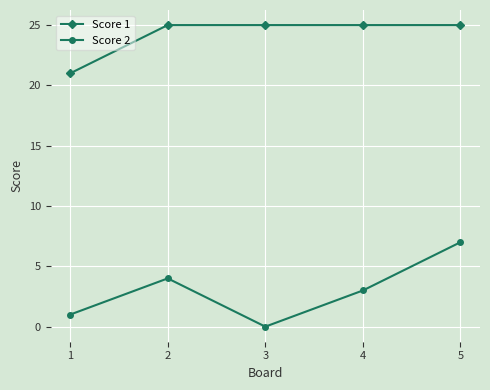

Is this an area chart (filled region under the line)?

No